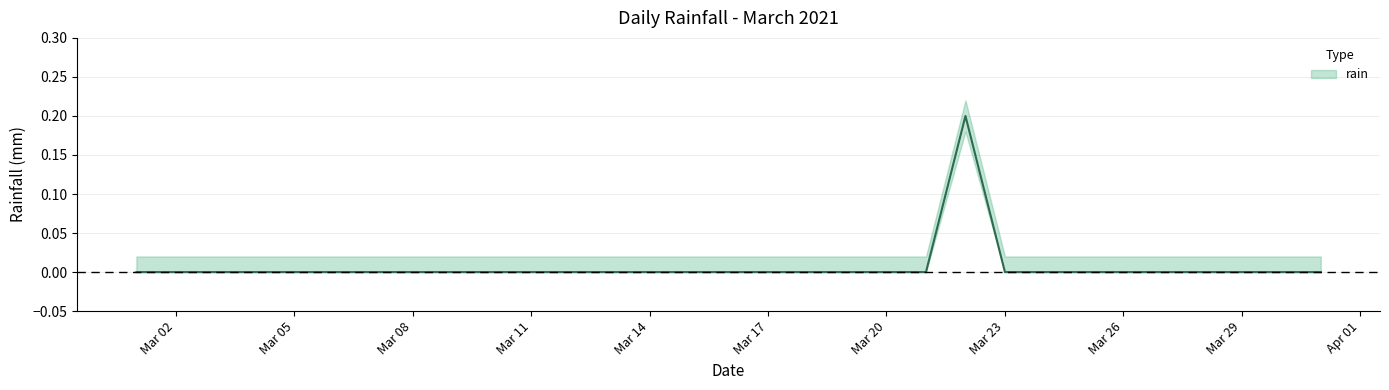

Which category has the lowest value across all series?

2021-03-01